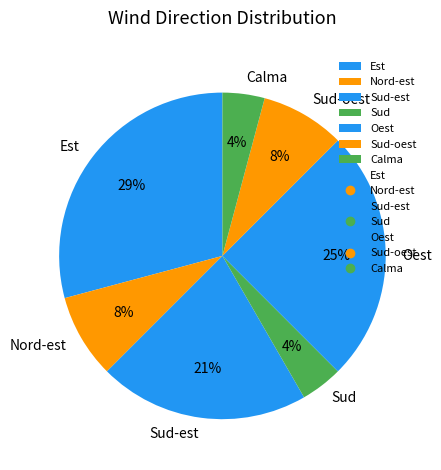

Does any single category account for the majority?

No